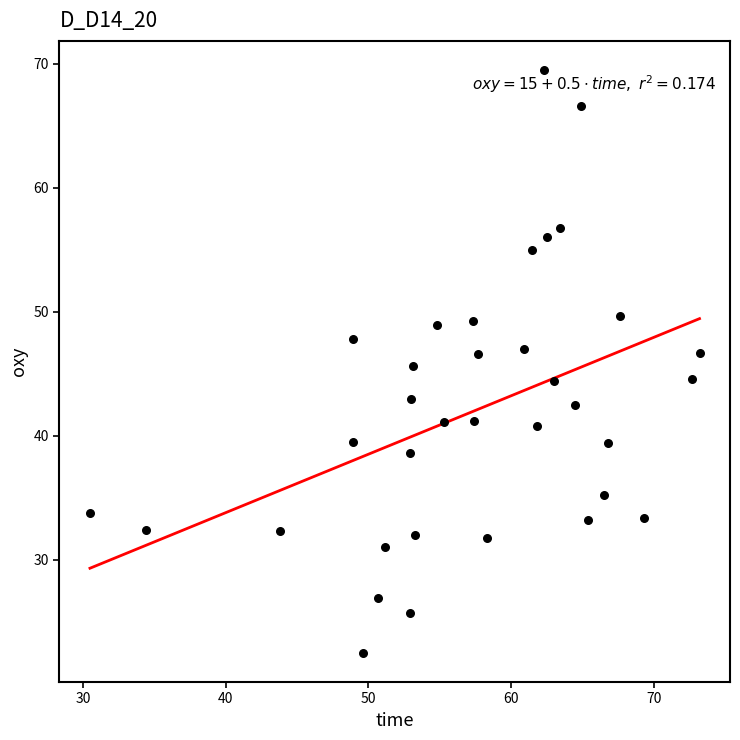

What is the range of Y values (max minus min)?

47.0